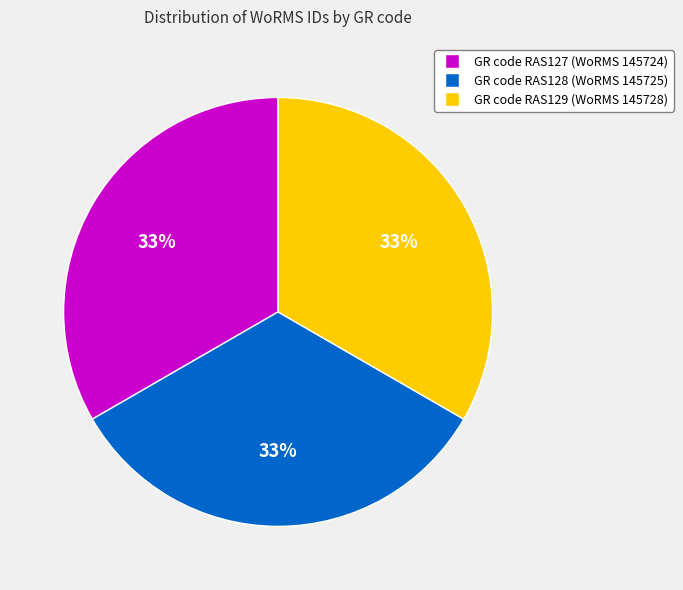

To the nearest percent, what is the average slice percentage?

33%